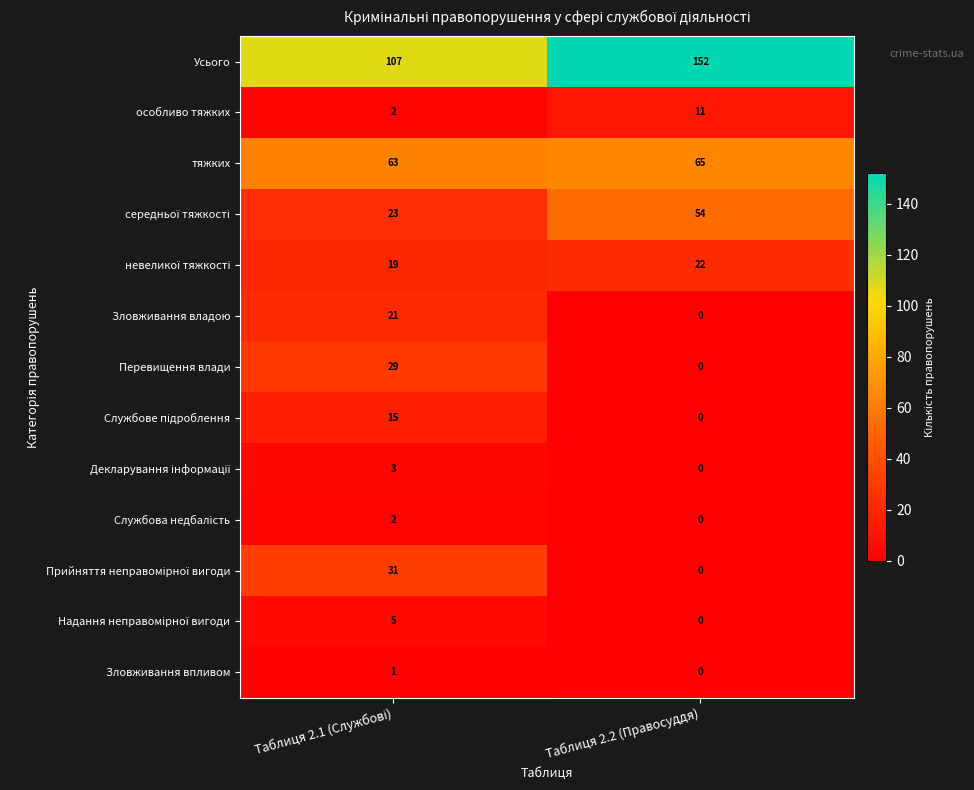

Which series has the largest range (max minus min)?

Усього